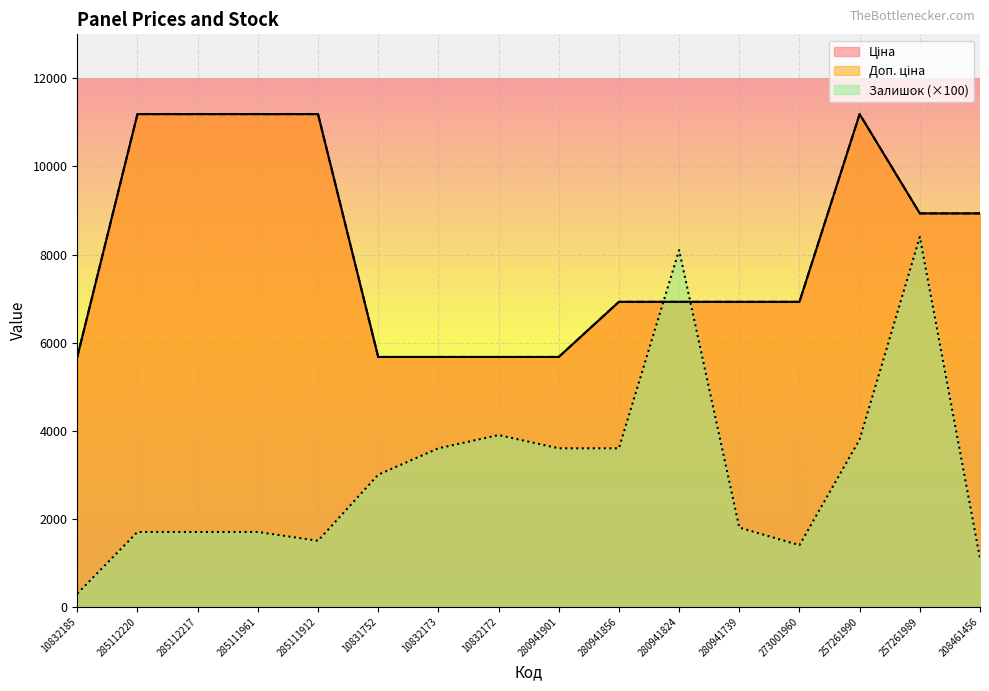

What is the label of the 5th point from the right?

280941739